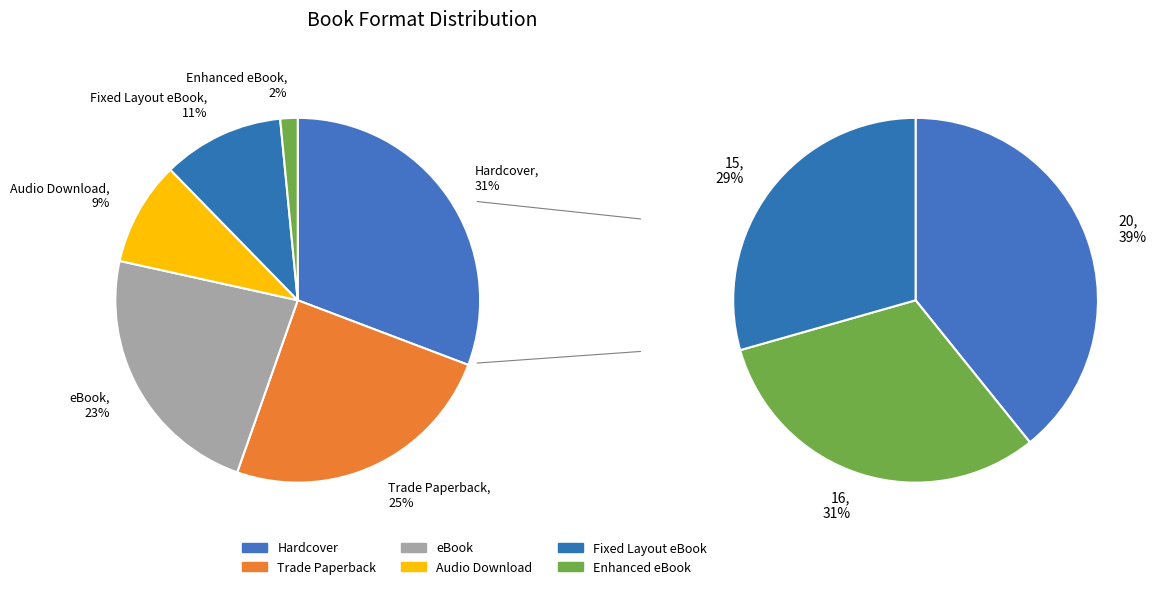

What is the total percentage of Trade Paperback and Enhanced eBook?

26.2%